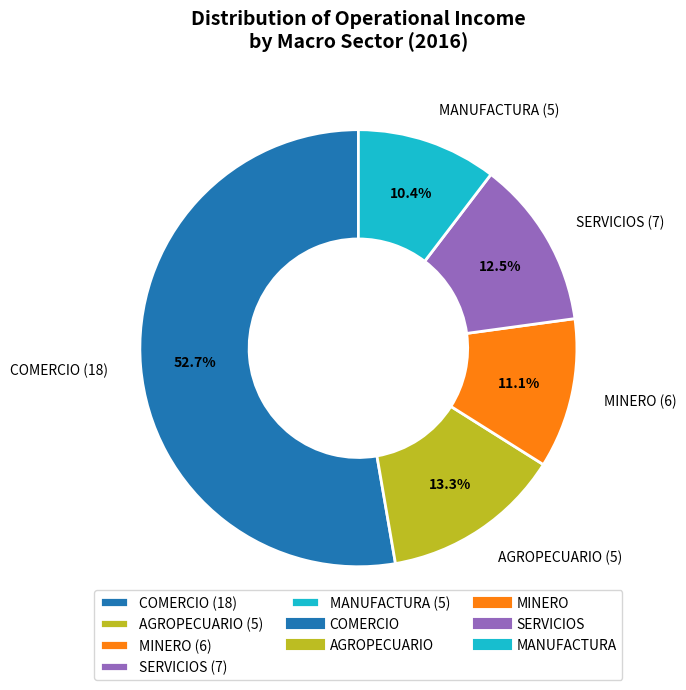

To the nearest percent, what is the combined percentage of AGROPECUARIO and COMERCIO?

66%